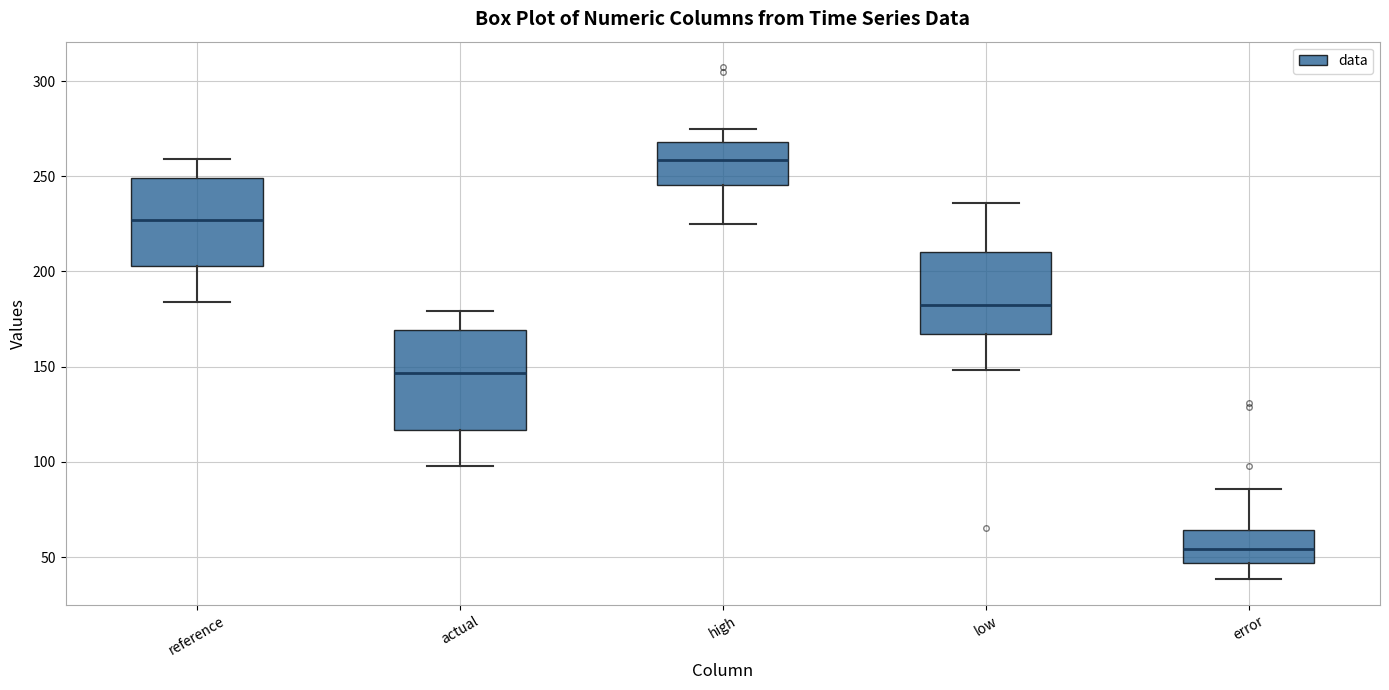

Where is the upper edge of the box for high on the y-axis? The values are not printed on the chart, so give them approximately, as read against the axis.

270